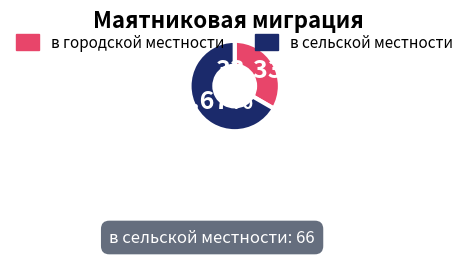

Is there any slice that represents more than half of the pie?

Yes